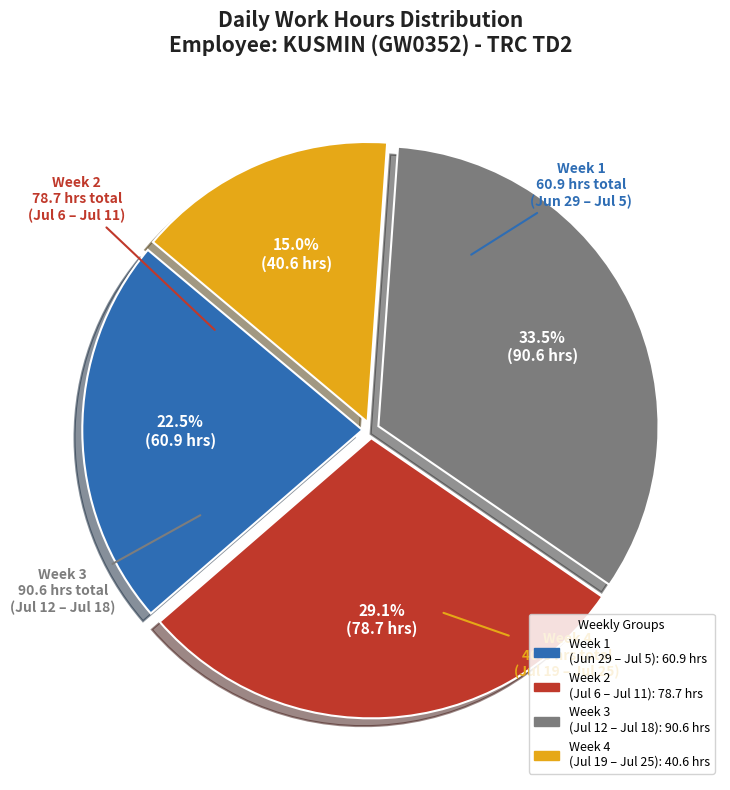

Does any single category account for the majority?

No